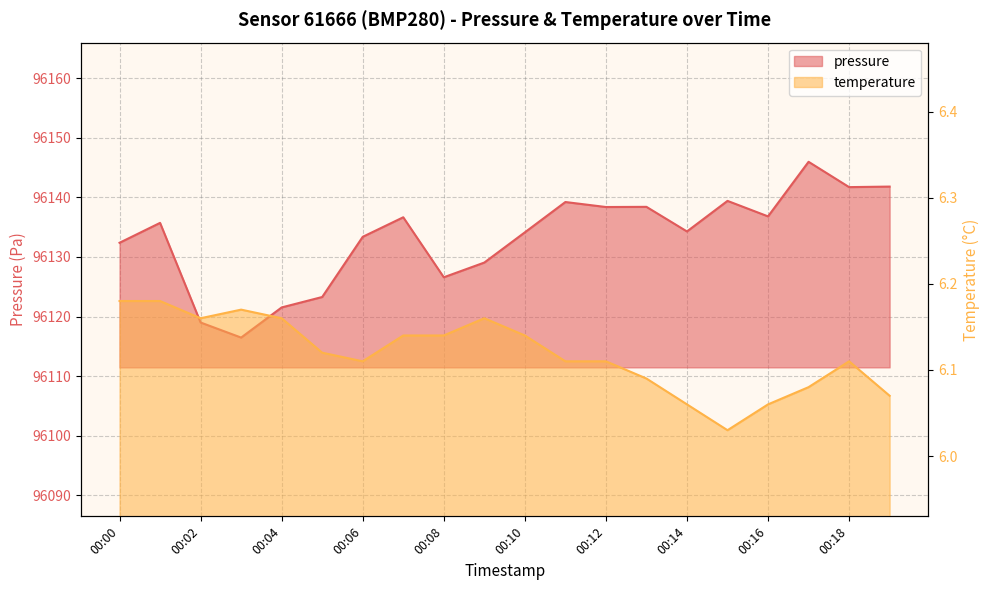

What is the sum of all pressure values?

1922664.2